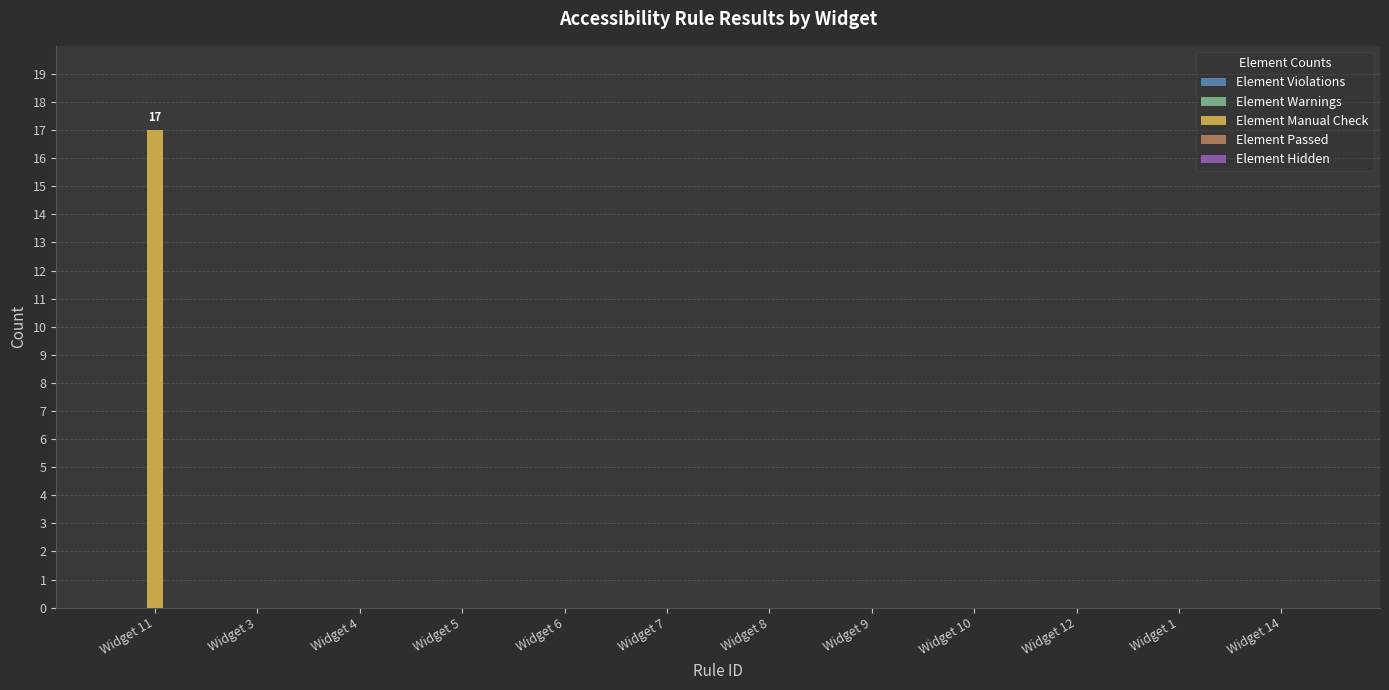

What is the maximum value shown in the chart?

17